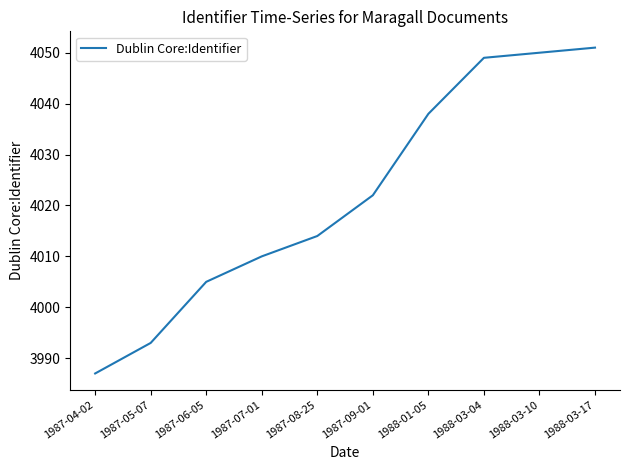

What is the approximate value at 1988-01-05, to the nearest 10?

4040